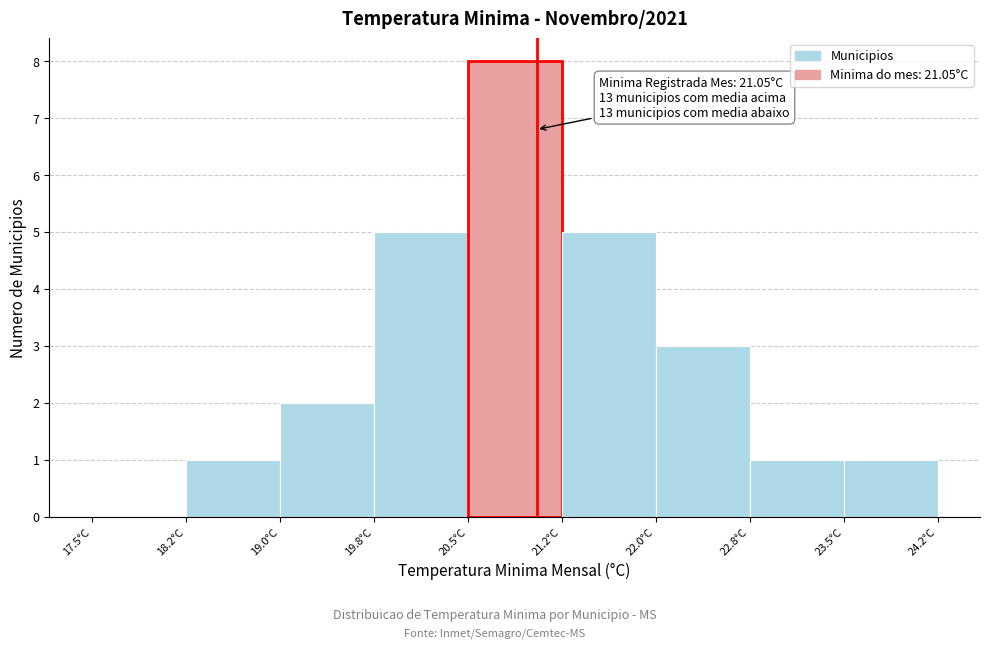

Which range on the x-axis has the tallest bar?

20.50 to 21.25